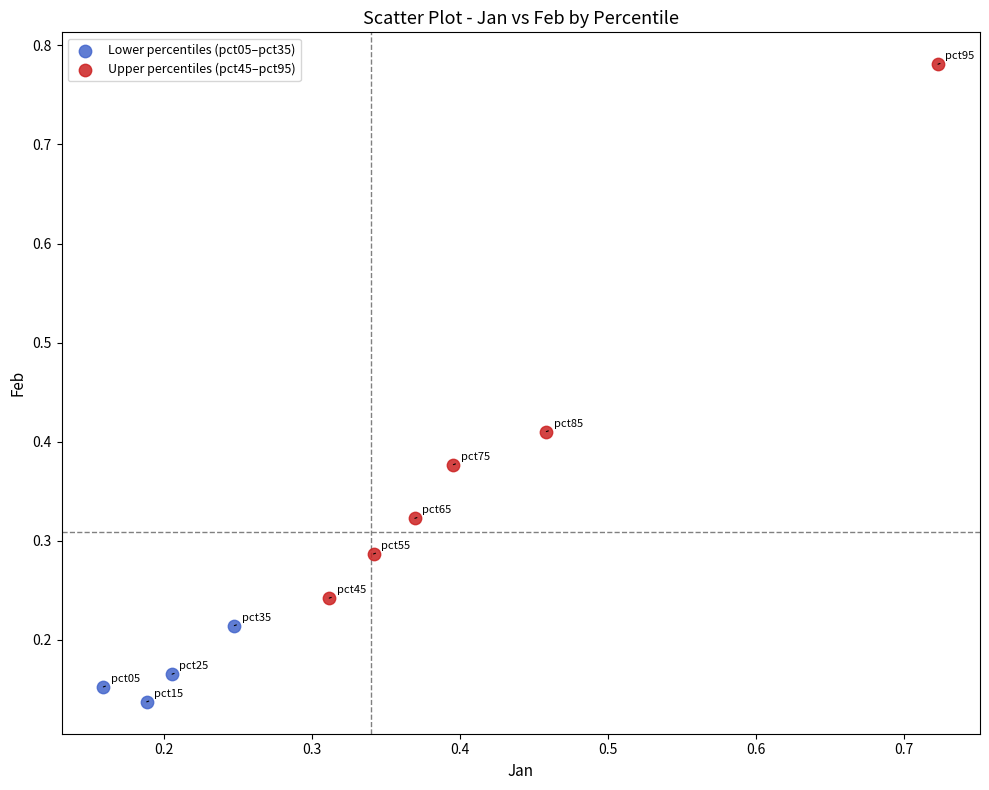

Which series has the largest Y range (max minus min)?

Upper percentiles (pct45–pct95)